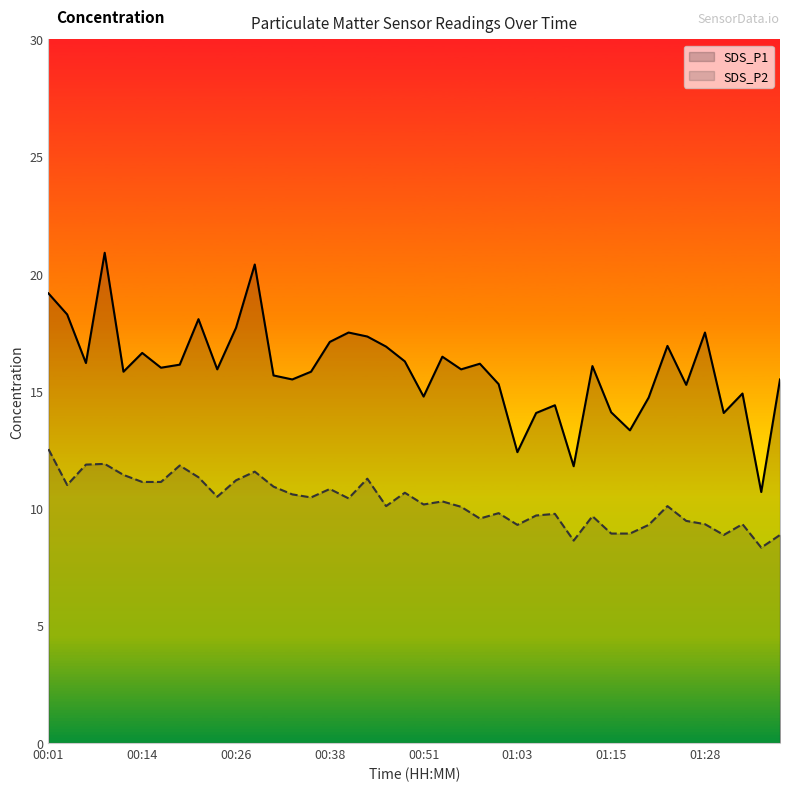

True or false: SDS_P1 has a value of 25.9 at 00:51.

False